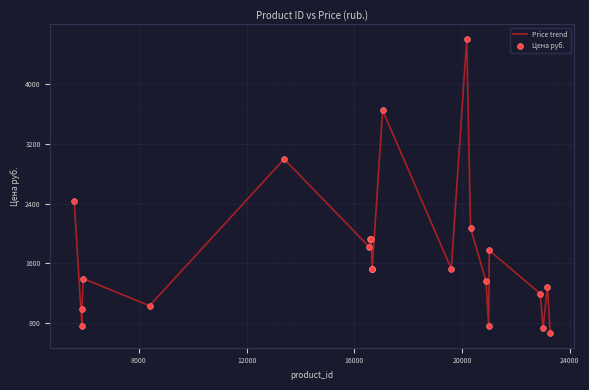

What is the maximum value shown in the chart?

4598.0